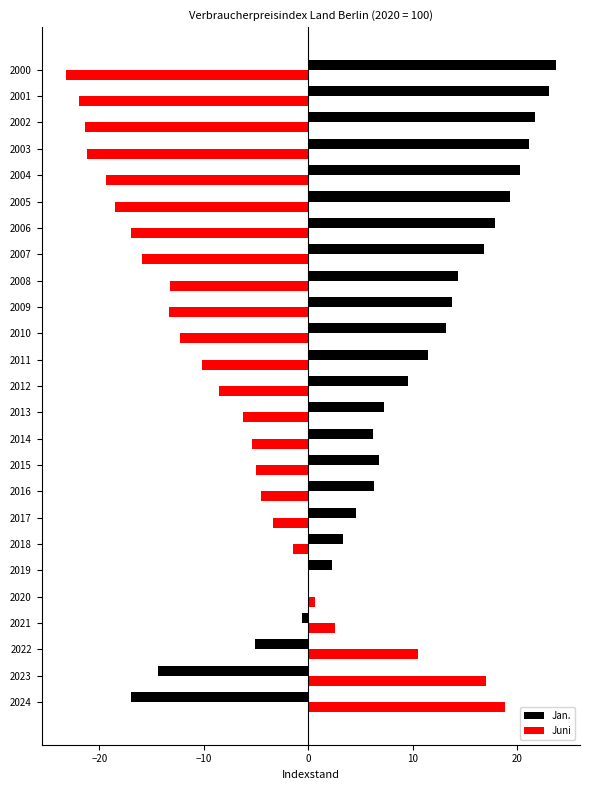

The Jan. series shows 7.3 at 2013. True or false?

True